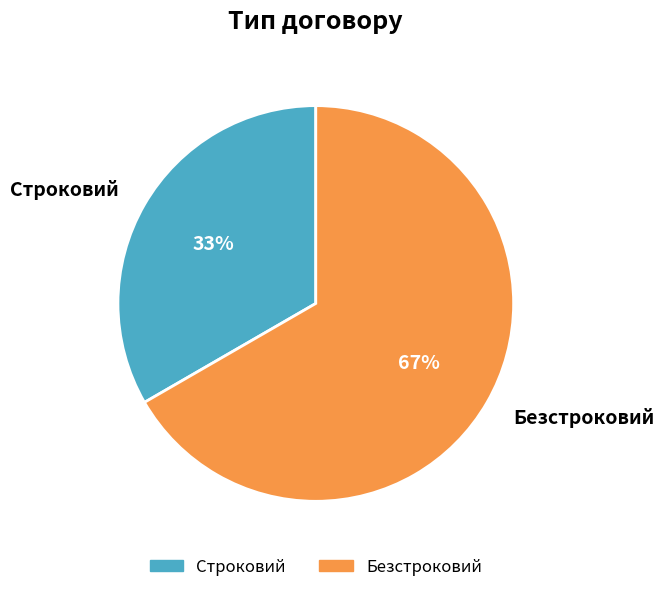

The Безстроковий slice represents 67% of the pie. True or false?

True